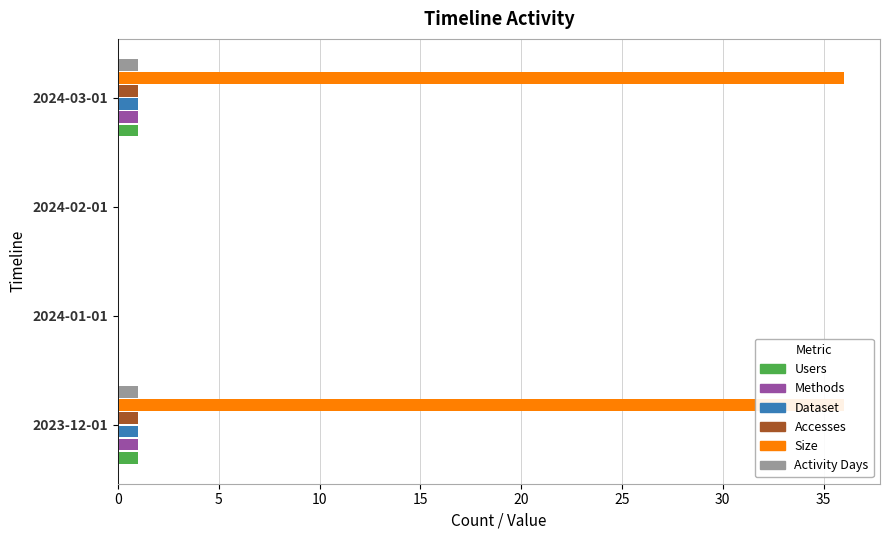

Read the Dataset value at 15.

1